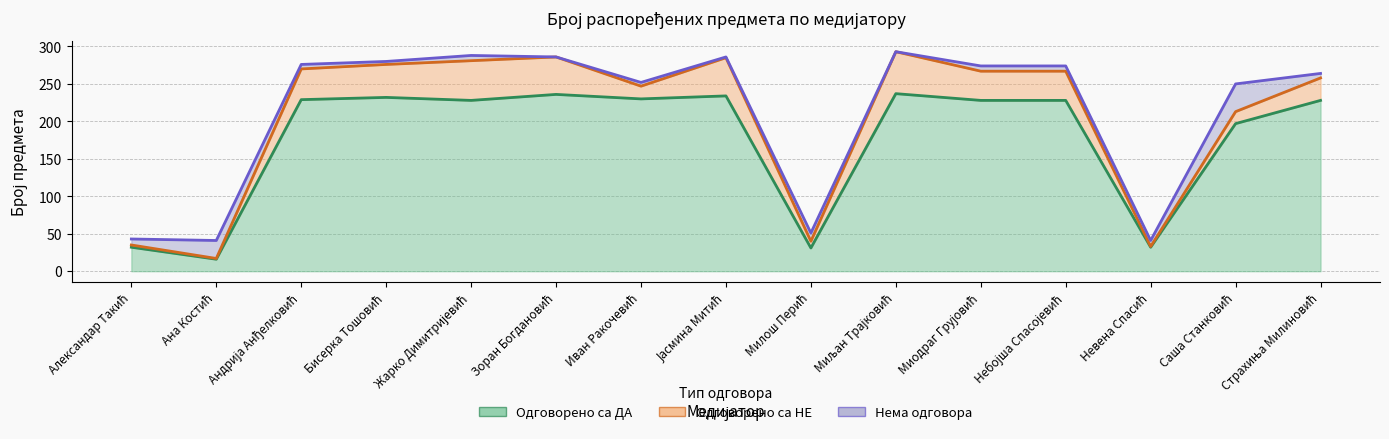

What is the label of the 10th point from the left?

Миљан Трајковић